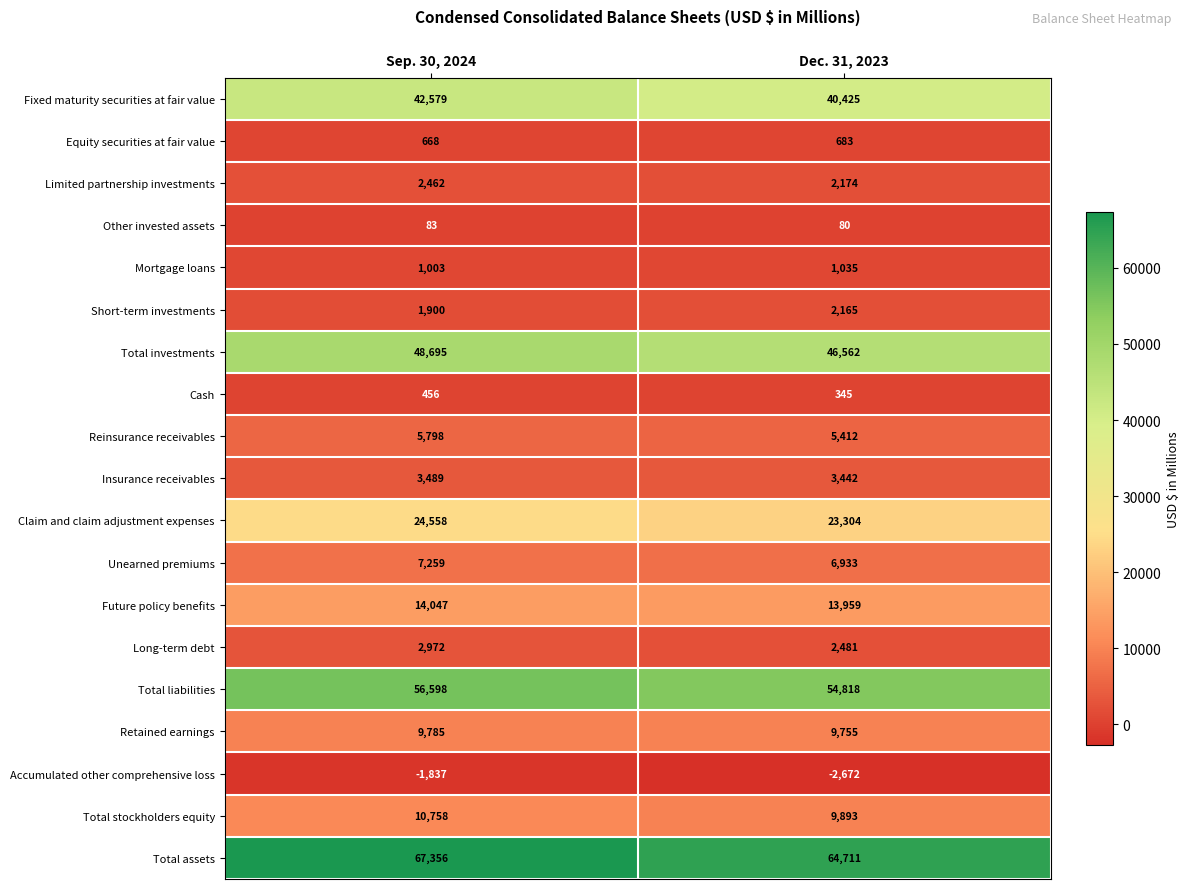

What is the sum of the Retained earnings values at Dec. 31, 2023 and Sep. 30, 2024?

19540